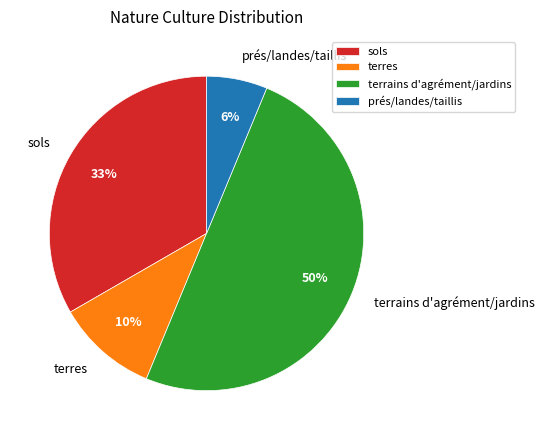

Rank the categories by value from highest to lowest.

terrains d'agrément/jardins, sols, terres, prés/landes/taillis